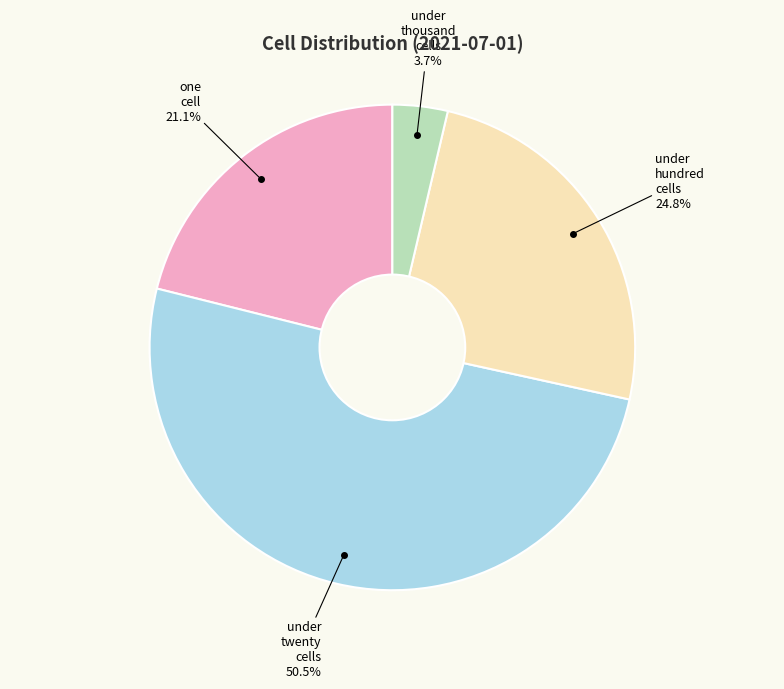

Is there any slice that represents more than half of the pie?

Yes